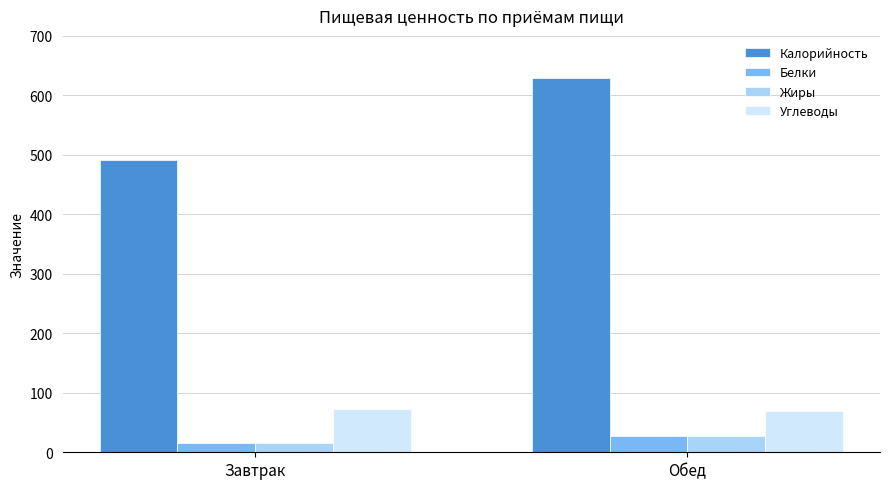

The Углеводы series shows 123.9 at Обед. True or false?

False